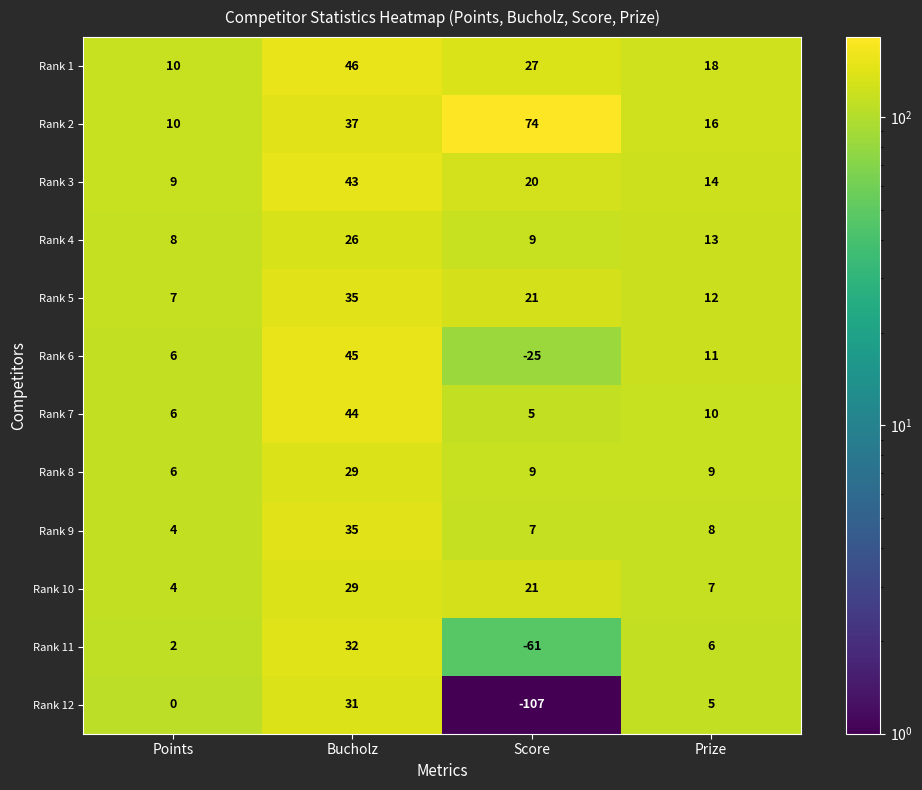

At which label is Rank 5 closest to 21?

Score